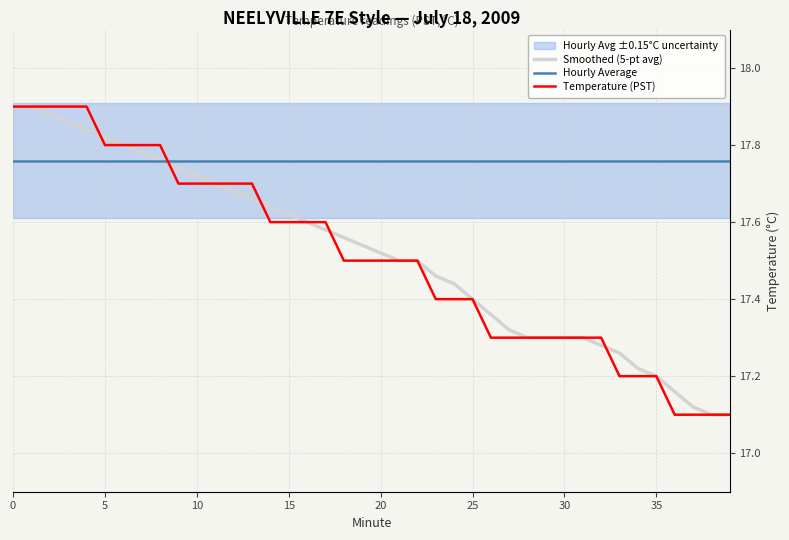

Is it true that Temperature (PST) equals 17.5 at 20?

True